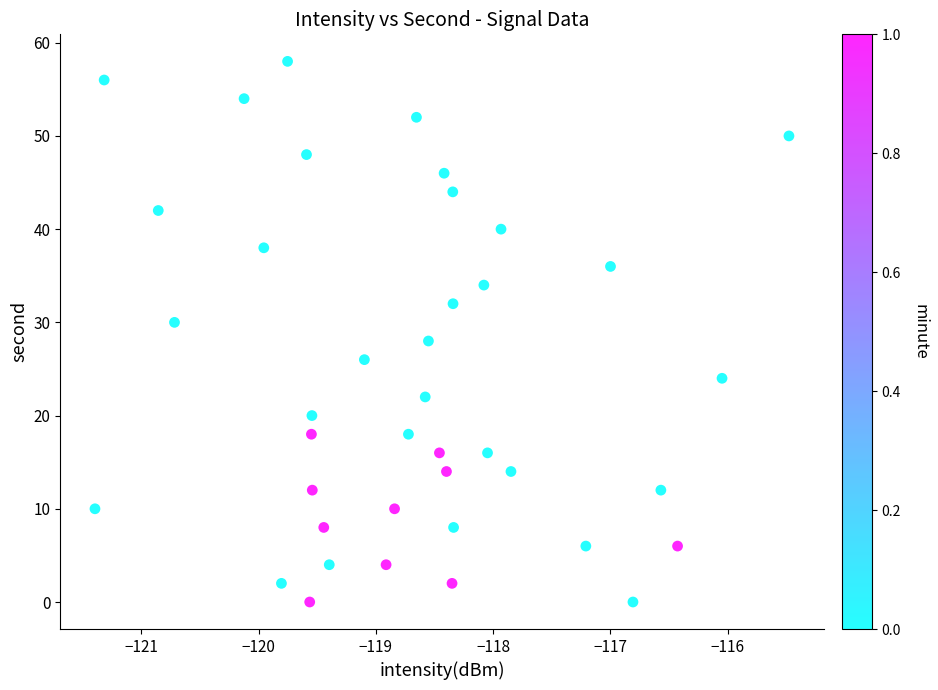

What is the range of Y values (max minus min)?

58